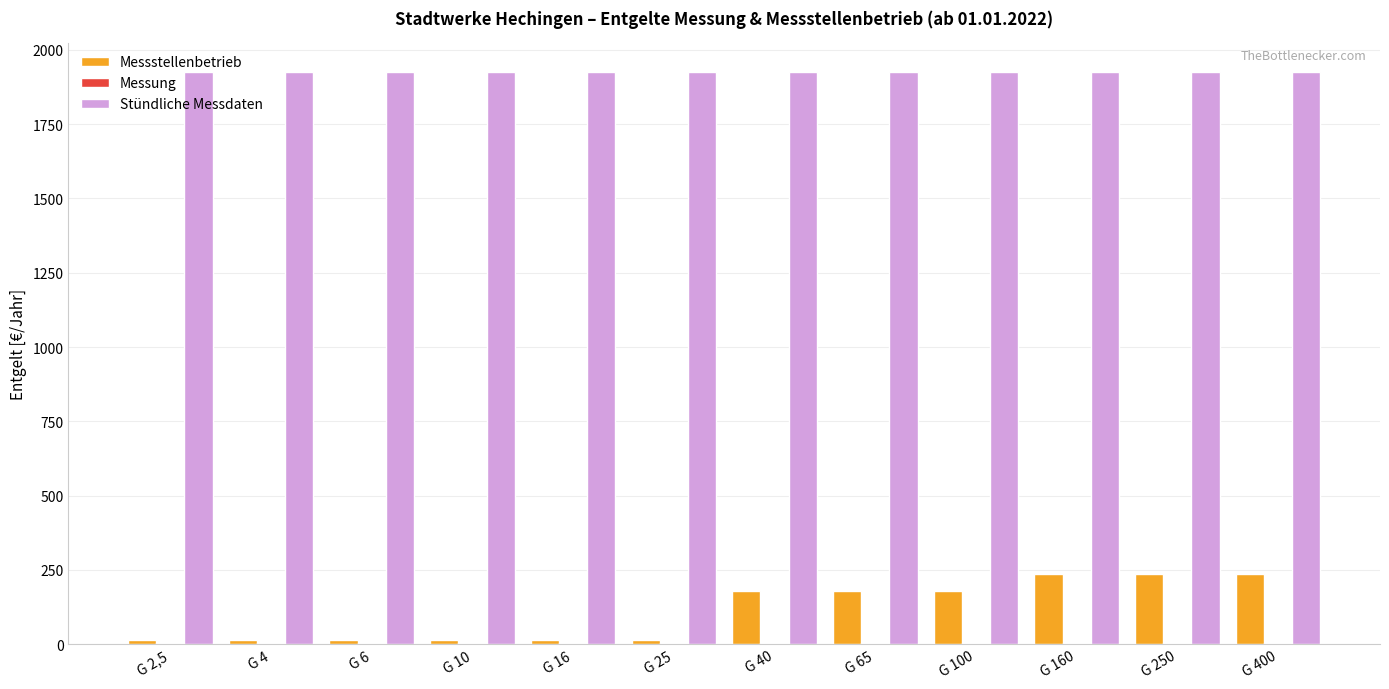

What is the maximum value for Messstellenbetrieb?

235.8